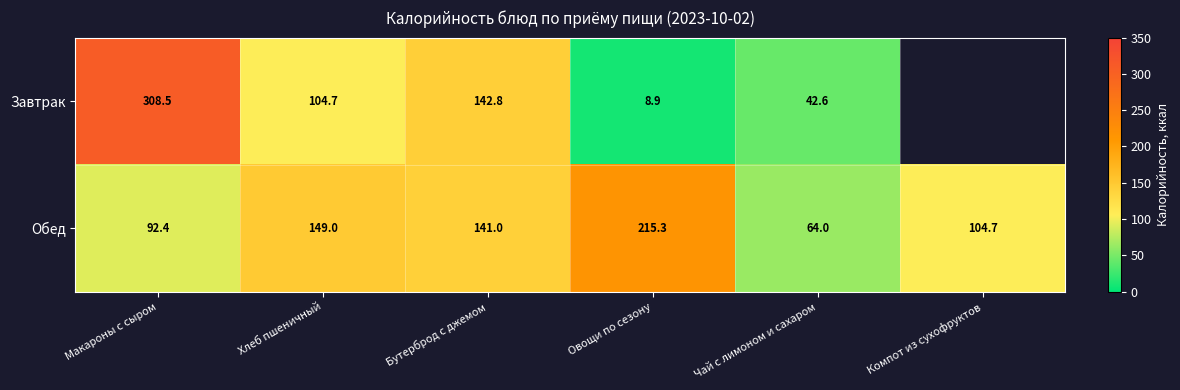

Rank the categories by Обед value from lowest to highest.

Чай с лимоном и сахаром, Макароны с сыром, Компот из сухофруктов, Бутерброд с джемом, Хлеб пшеничный, Овощи по сезону